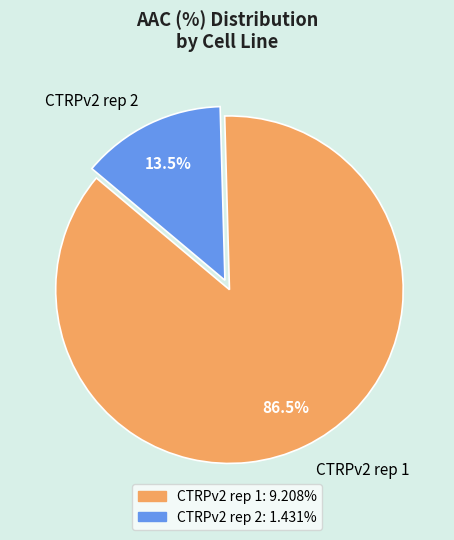

Which category has the biggest portion of the pie?

CTRPv2 rep 1